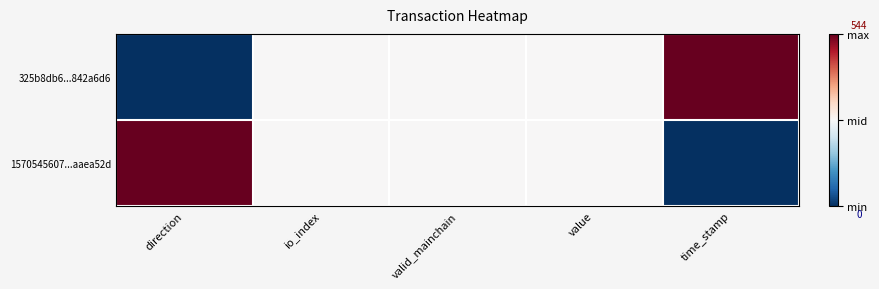

At which category does the chart reach its peak across all series?

time_stamp